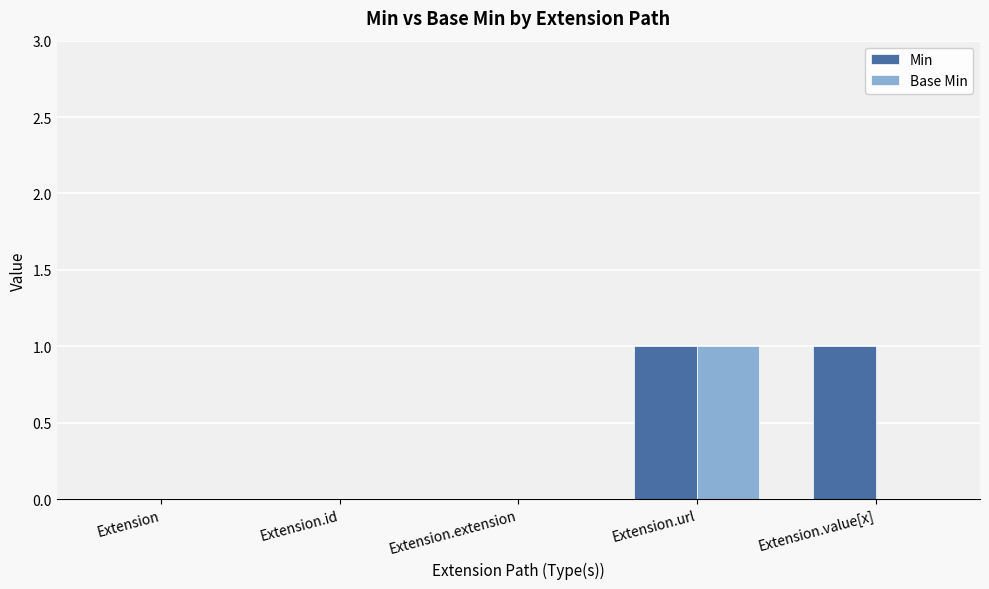

Is the value of Min at Extension greater than the value of Base Min at Extension.url?

No